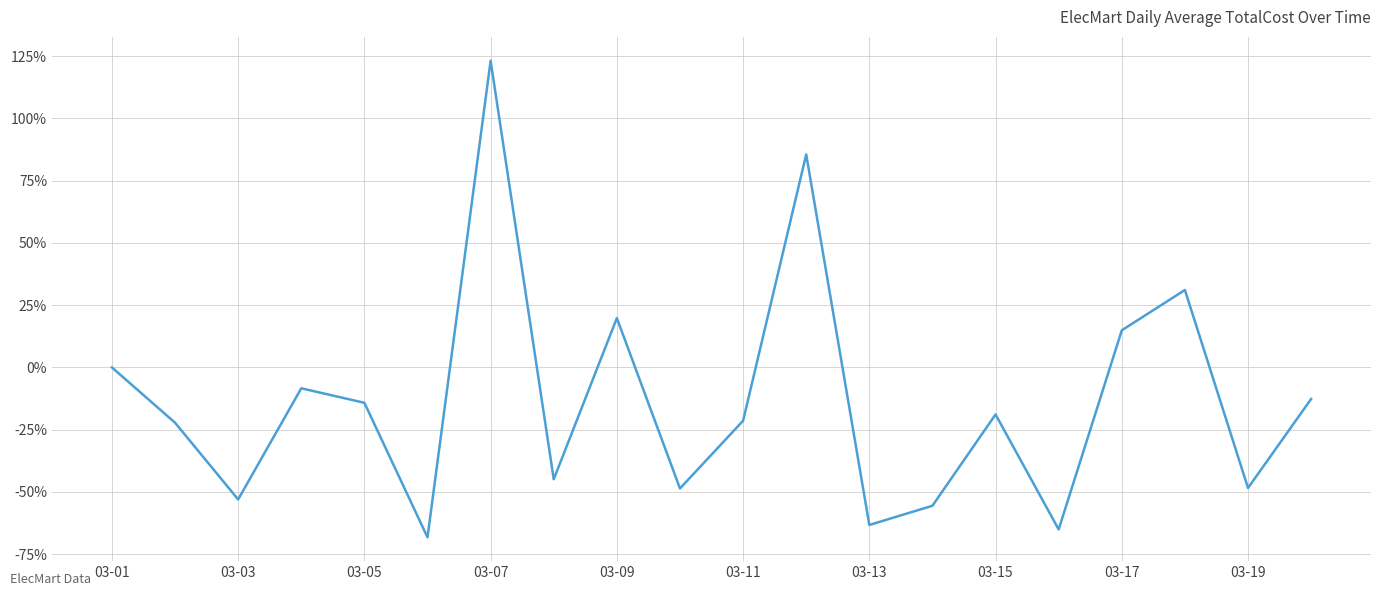

What is the difference between the maximum and minimum values?

191.3